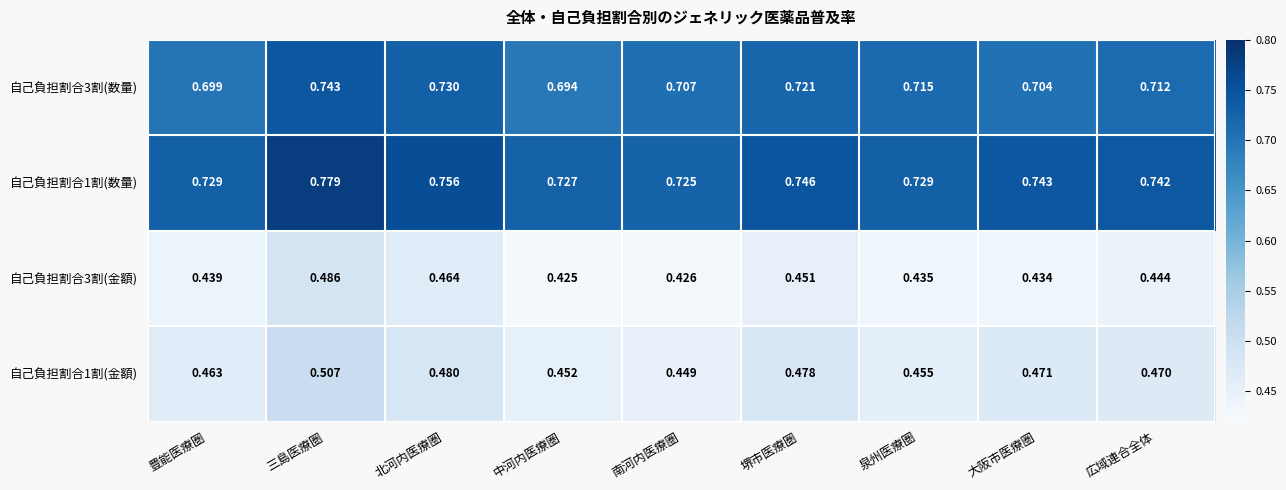

At which label does 自己負担割合3割(金額) reach its peak?

三島医療圏